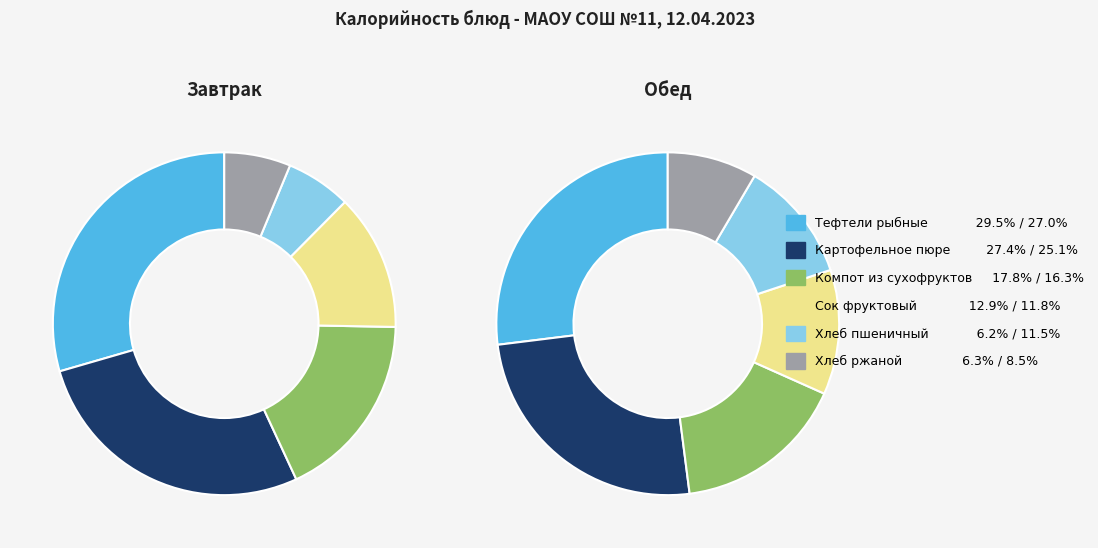

To the nearest percent, what is the difference between the Картофельное пюре and Хлеб ржаной slice percentages?

17%